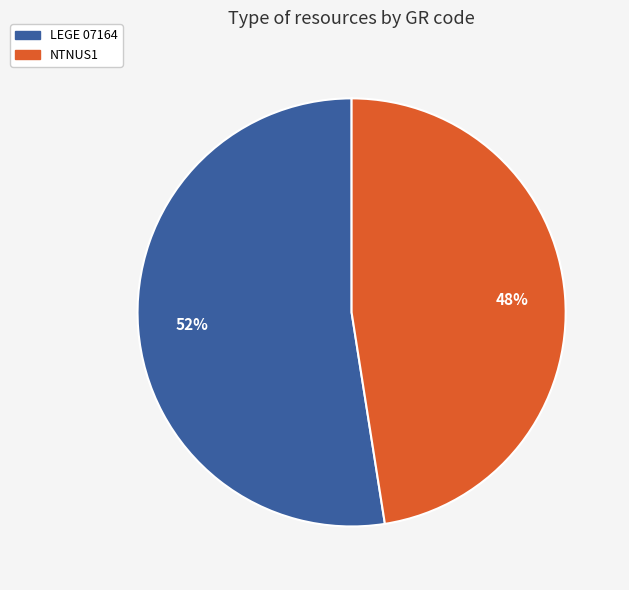

Count the number of slices in the pie.

2